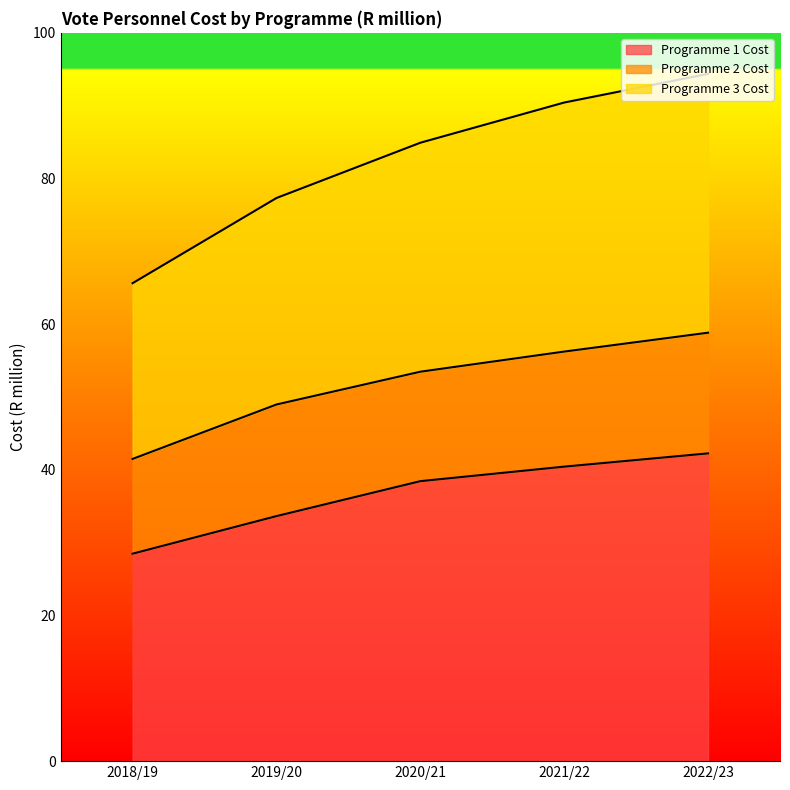

What is the difference between the maximum and minimum values in the Programme 1 Cost series?

13.8